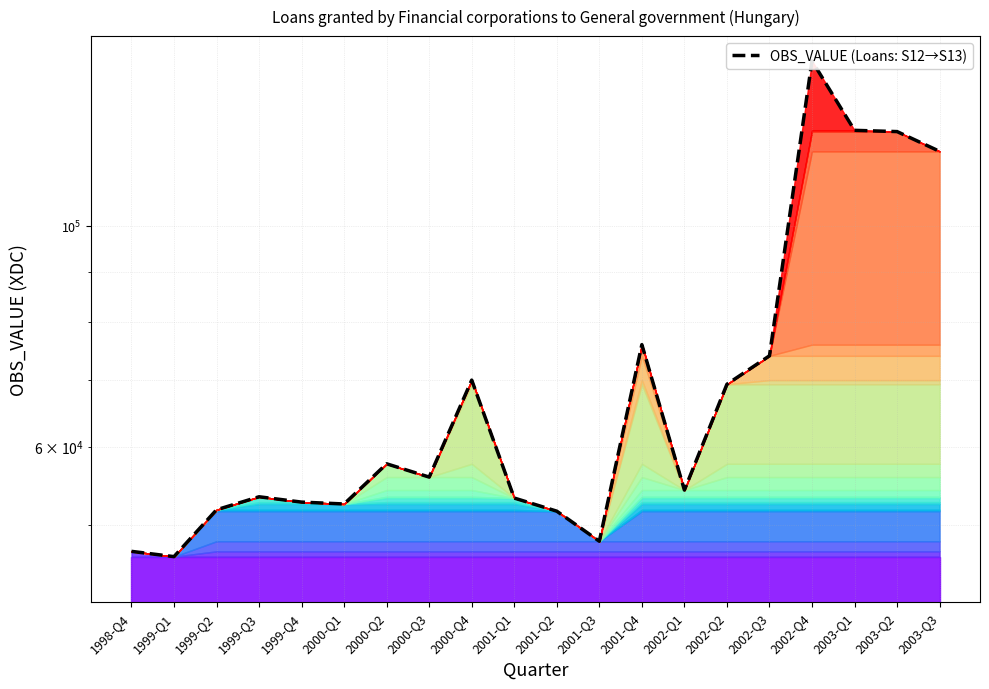

List the labels in order of value, smallest first.

1999-Q1, 1998-Q4, 2001-Q3, 2001-Q2, 1999-Q2, 2000-Q1, 1999-Q4, 2001-Q1, 1999-Q3, 2002-Q1, 2000-Q3, 2000-Q2, 2002-Q2, 2000-Q4, 2002-Q3, 2001-Q4, 2003-Q3, 2003-Q2, 2003-Q1, 2002-Q4